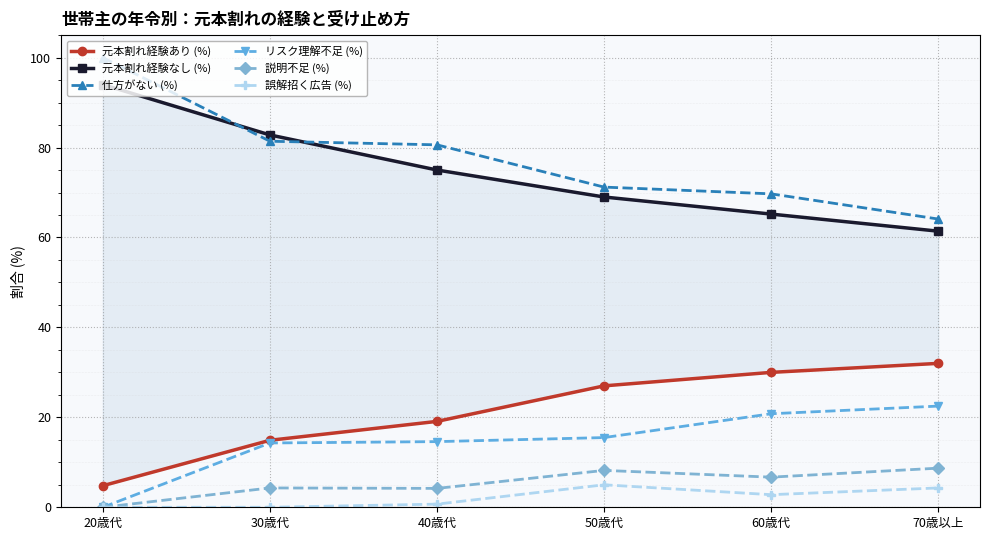

Reading left to right, extract all data points from this chart.

元本割れ経験あり (%): 4.8	14.9	19.1	27.0	30.0	32.0
元本割れ経験なし (%): 94.0	82.8	75.0	69.0	65.2	61.4
仕方がない (%): 100.0	81.4	80.6	71.2	69.7	64.1
リスク理解不足 (%): 0.0	14.3	14.6	15.5	20.8	22.5
説明不足 (%): 0.0	4.3	4.2	8.2	6.7	8.7
誤解招く広告 (%): 0.0	0.0	0.7	5.0	2.8	4.3